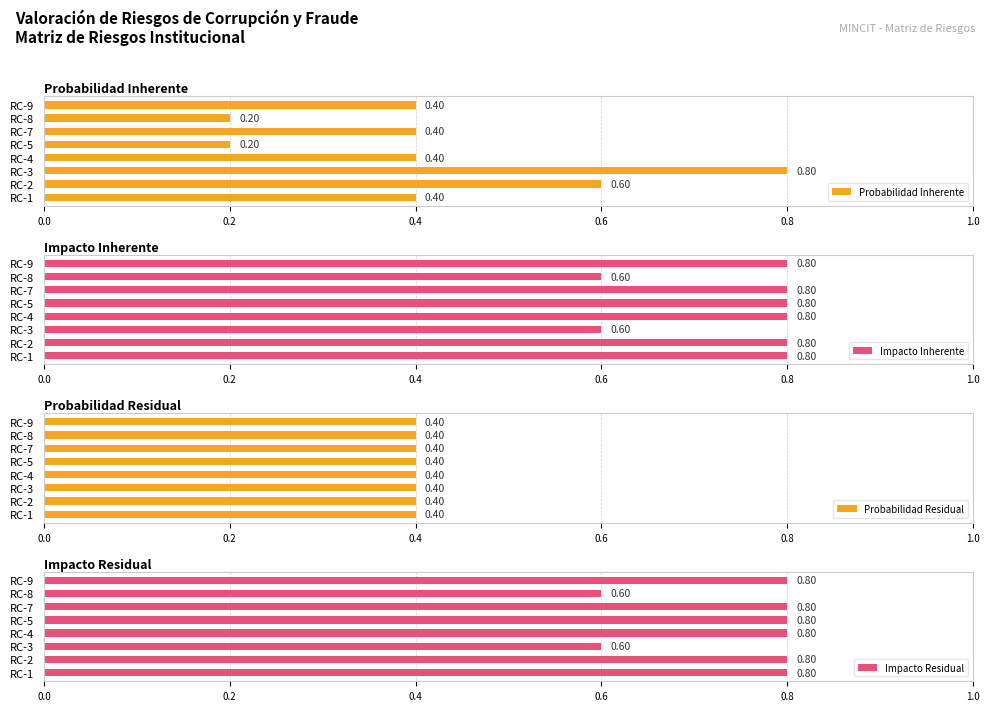

What is the sum of the Probabilidad Inherente values at RC-2 and RC-1?

1.0